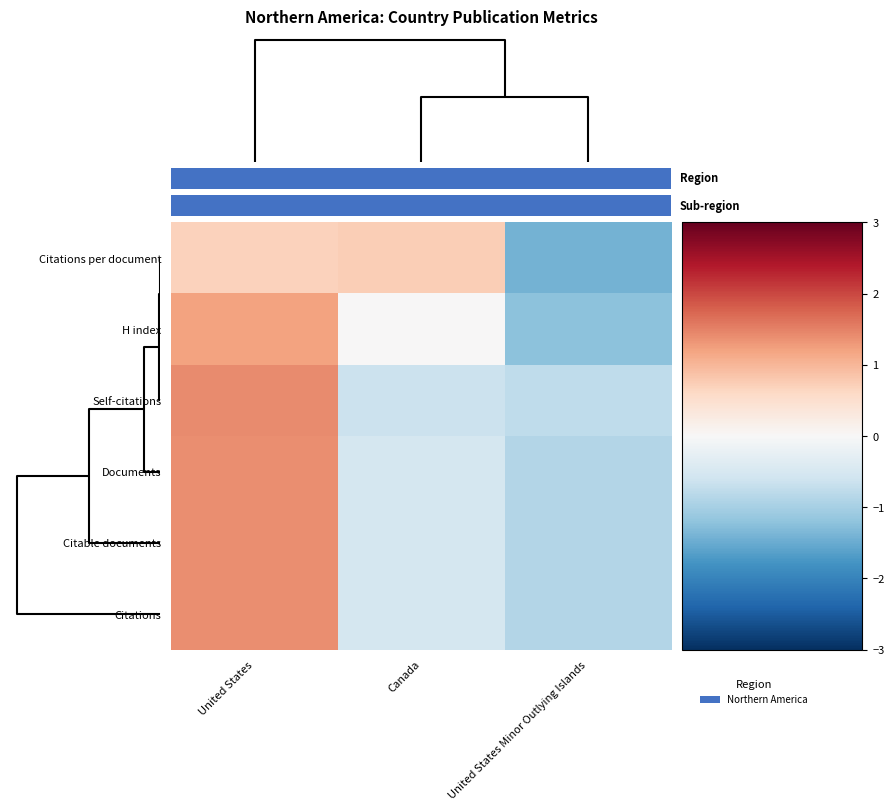

How many values in the Citations series exceed 0?

1